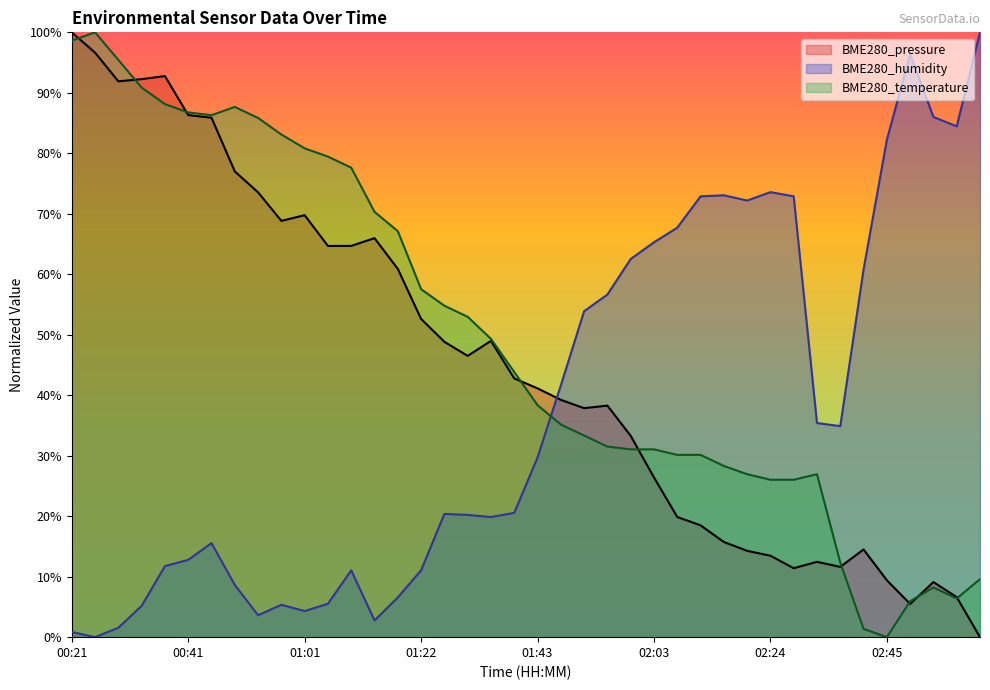

Reading right to left, transcribe all the data shown in this chart.

BME280_pressure: 03:01=0.0	02:57=6.6	02:53=9.1	02:49=5.5	02:45=9.4	02:40=14.5	02:36=11.6	02:32=12.5	02:28=11.4	02:24=13.5	02:20=14.3	02:16=15.7	02:12=18.5	02:07=19.9	02:03=26.4	01:59=33.3	01:55=38.3	01:51=37.9	01:47=39.2	01:43=41.1	01:39=42.8	01:35=49.0	01:31=46.5	01:26=48.8	01:22=52.6	01:18=60.9	01:14=66.0	01:10=64.7	01:06=64.7	01:01=69.8	00:57=68.8	00:53=73.5	00:49=77.0	00:45=85.9	00:41=86.3	00:37=92.8	00:33=92.3	00:29=91.9	00:25=96.6	00:21=100.0
BME280_humidity: 03:01=100.0	02:57=84.5	02:53=86.0	02:49=96.4	02:45=82.2	02:40=60.8	02:36=34.9	02:32=35.4	02:28=72.9	02:24=73.6	02:20=72.2	02:16=73.1	02:12=72.9	02:07=67.7	02:03=65.3	01:59=62.5	01:55=56.6	01:51=53.9	01:47=41.6	01:43=29.7	01:39=20.6	01:35=19.9	01:31=20.2	01:26=20.4	01:22=11.1	01:18=6.6	01:14=2.8	01:10=11.1	01:06=5.5	01:01=4.3	00:57=5.4	00:53=3.6	00:49=8.6	00:45=15.5	00:41=12.8	00:37=11.7	00:33=5.2	00:29=1.6	00:25=0.0	00:21=0.9
BME280_temperature: 03:01=9.6	02:57=6.4	02:53=8.2	02:49=5.9	02:45=0.0	02:40=1.4	02:36=12.3	02:32=26.9	02:28=26.0	02:24=26.0	02:20=26.9	02:16=28.3	02:12=30.1	02:07=30.1	02:03=31.1	01:59=31.1	01:55=31.5	01:51=33.3	01:47=35.2	01:43=38.4	01:39=43.8	01:35=49.3	01:31=53.0	01:26=54.8	01:22=57.5	01:18=67.1	01:14=70.3	01:10=77.6	01:06=79.5	01:01=80.8	00:57=83.1	00:53=85.8	00:49=87.7	00:45=86.3	00:41=86.8	00:37=88.1	00:33=90.9	00:29=95.4	00:25=100.0	00:21=98.6